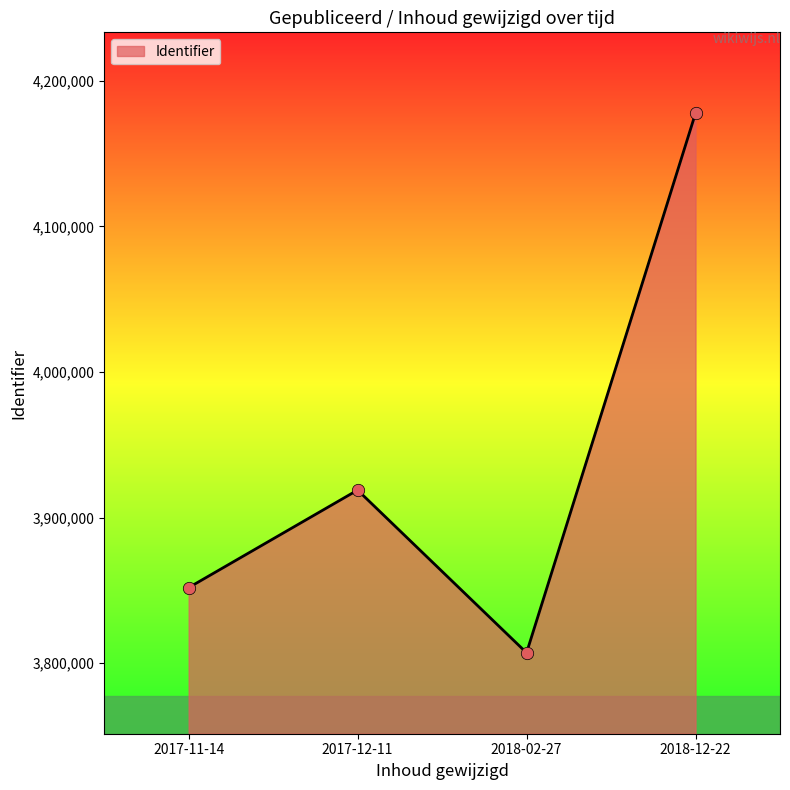

Between 2018-12-22 and 2017-12-11, which is larger?

2018-12-22